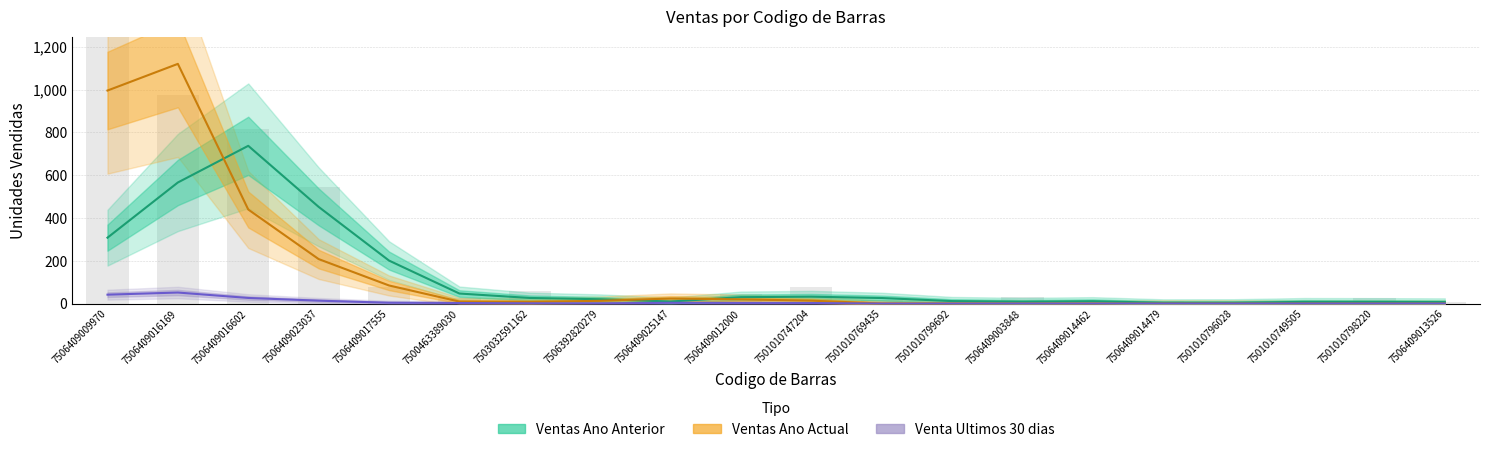

What is the spread (max minus min) of values at 7506409012000?

27.0